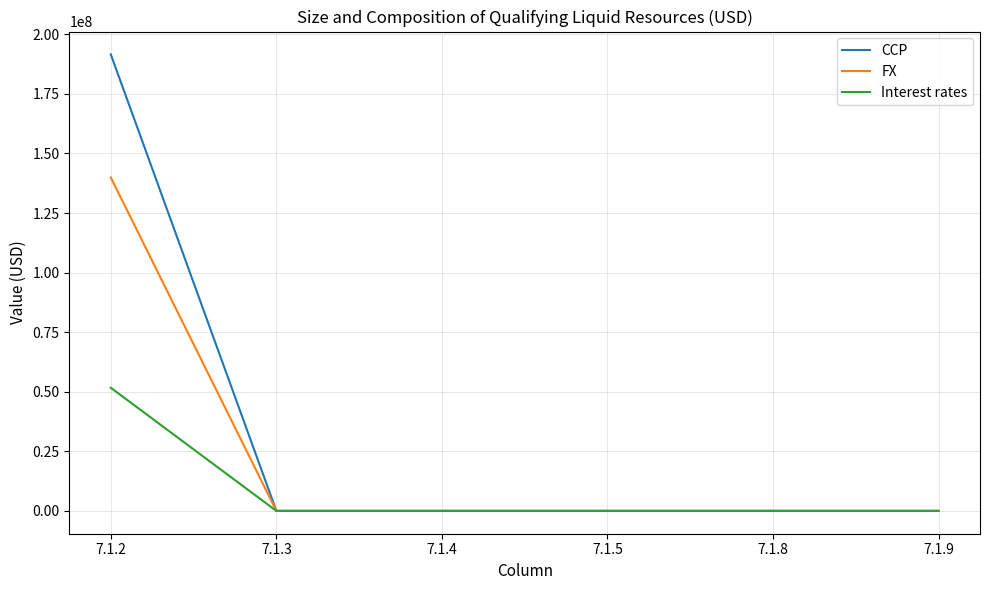

The value of CCP at 7.1.9 is 82093960.4. True or false?

False